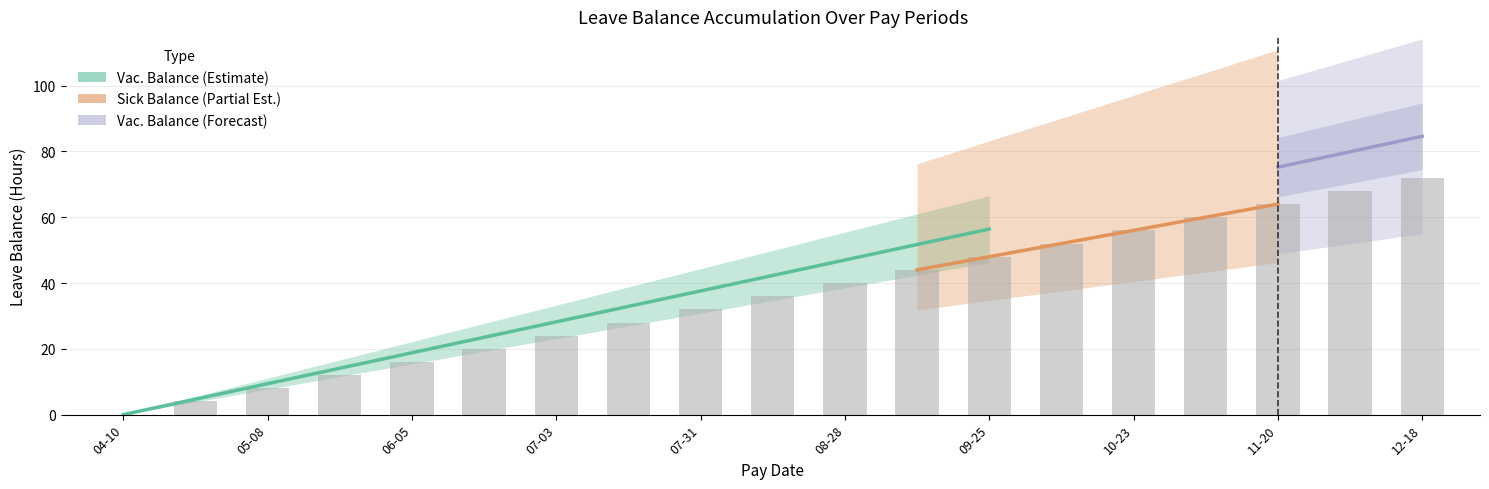

Rank the categories by value from highest to lowest.

2025-12-18, 2025-12-04, 2025-11-20, 2025-11-06, 2025-10-23, 2025-10-09, 2025-09-25, 2025-09-11, 2025-08-28, 2025-08-14, 2025-07-31, 2025-07-17, 2025-07-03, 2025-06-19, 2025-06-05, 2025-05-22, 2025-05-08, 2025-04-24, 2025-04-10